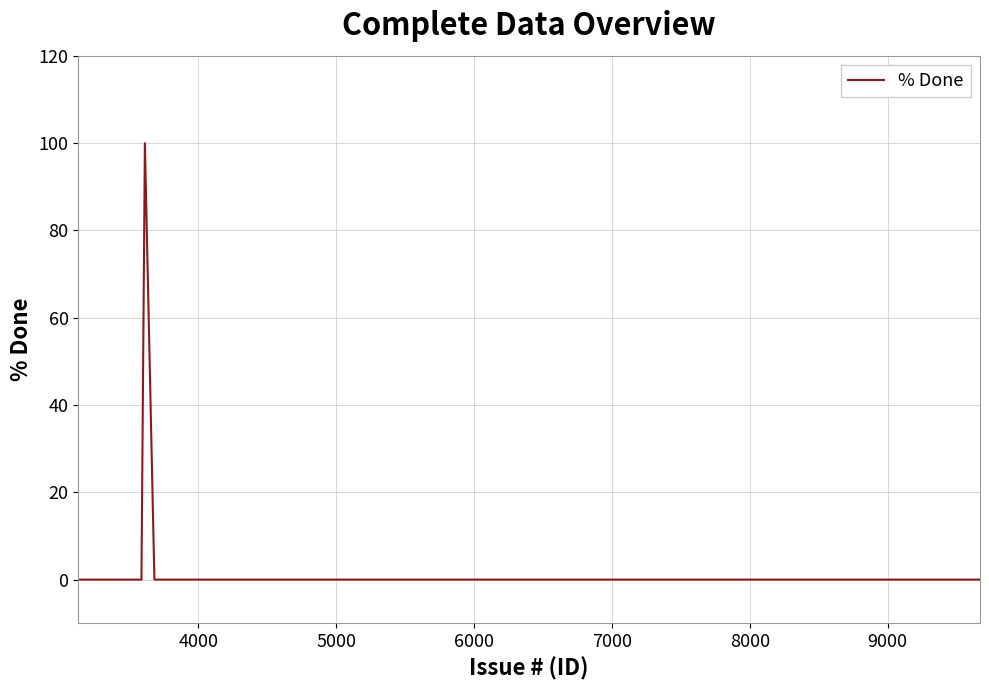

What is the maximum value shown in the chart?

100